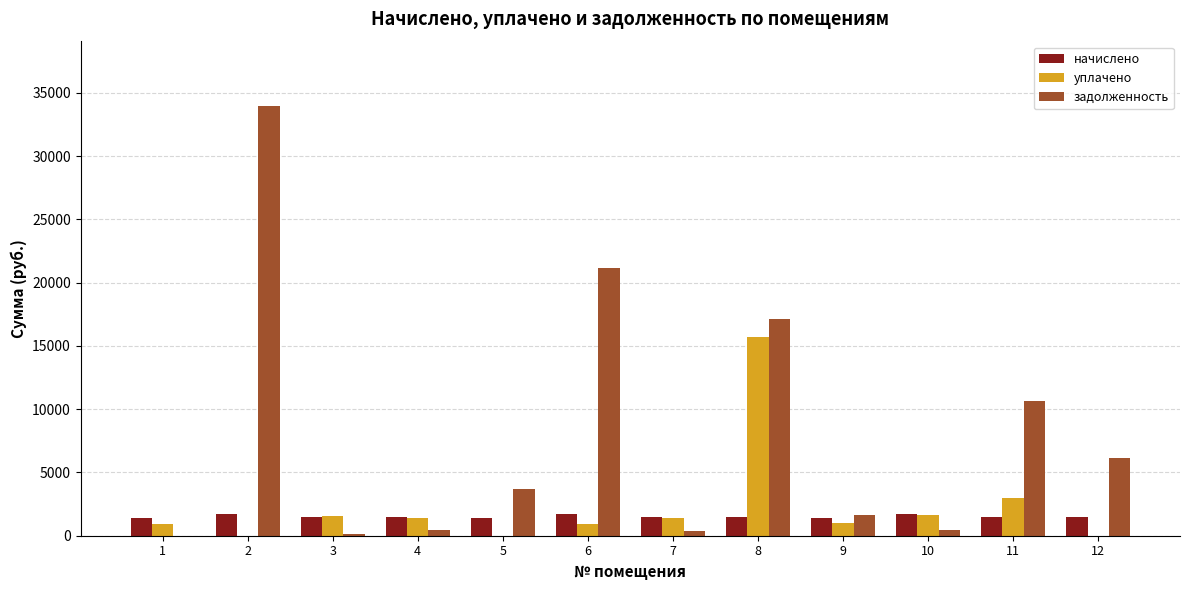

What is the spread (max minus min) of values at 4?

1046.6